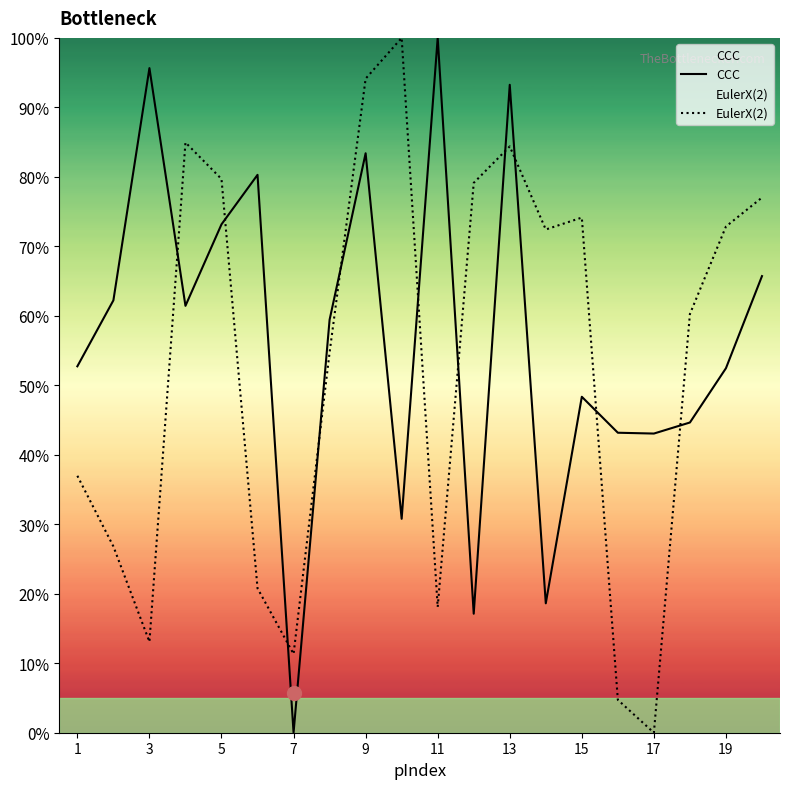

Rank the series by their average value, from highest to lowest.

CCC, EulerX(2)